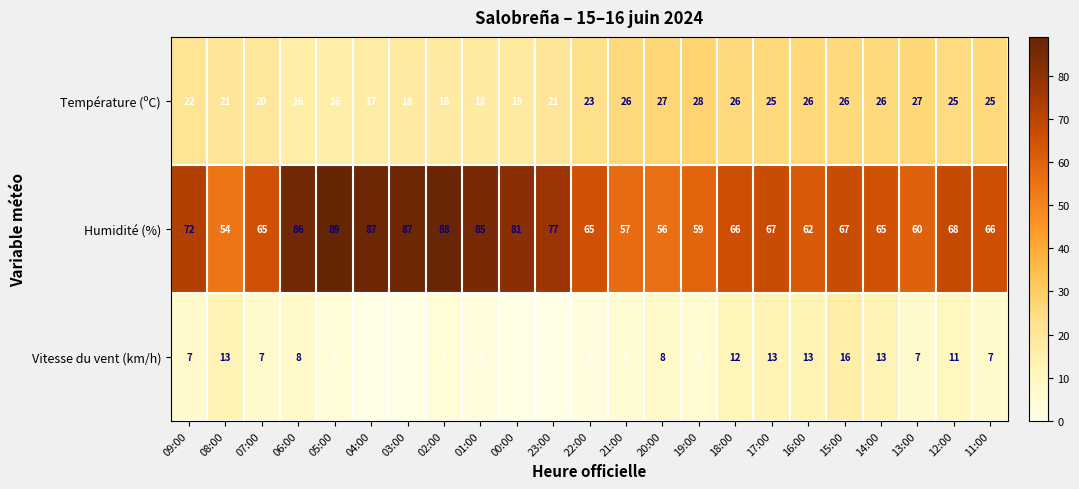

What is the sum of the Vitesse du vent (km/h) values at 18:00 and 00:00?

12